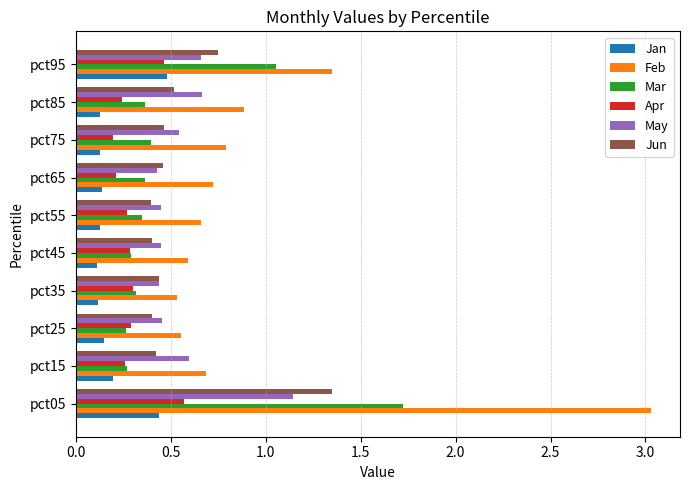

What is the greatest value displayed?

3.0